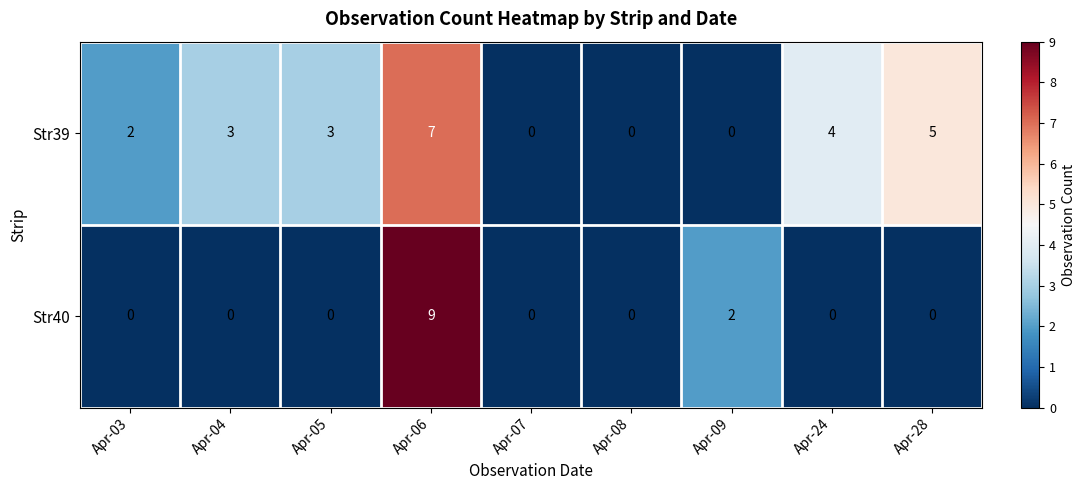

The Str39 series shows 7 at Apr-24. True or false?

False